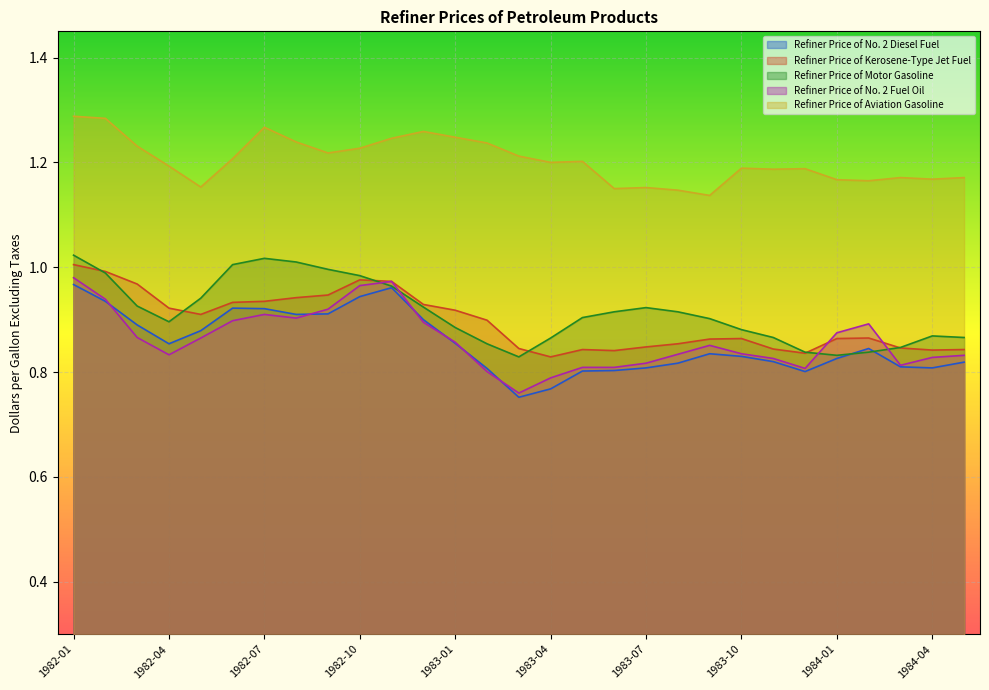

The value of Refiner Price of No. 2 Fuel Oil at 1983-01 is 0.3. True or false?

False